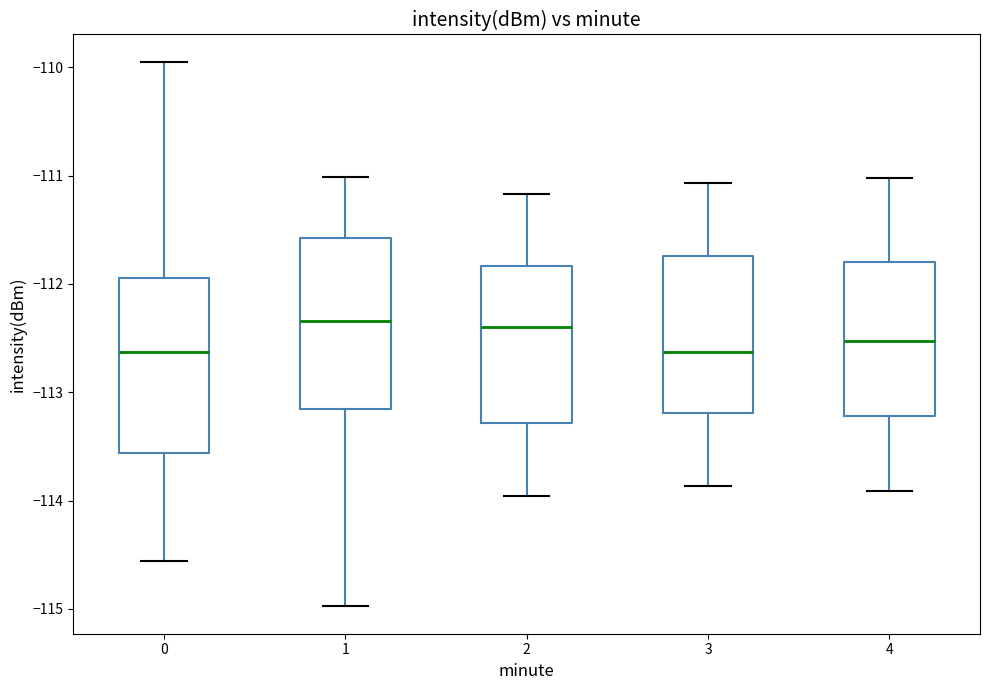

Where is the upper edge of the box at x = 0 on the y-axis? The values are not printed on the chart, so give them approximately, as read against the axis.

-111.9